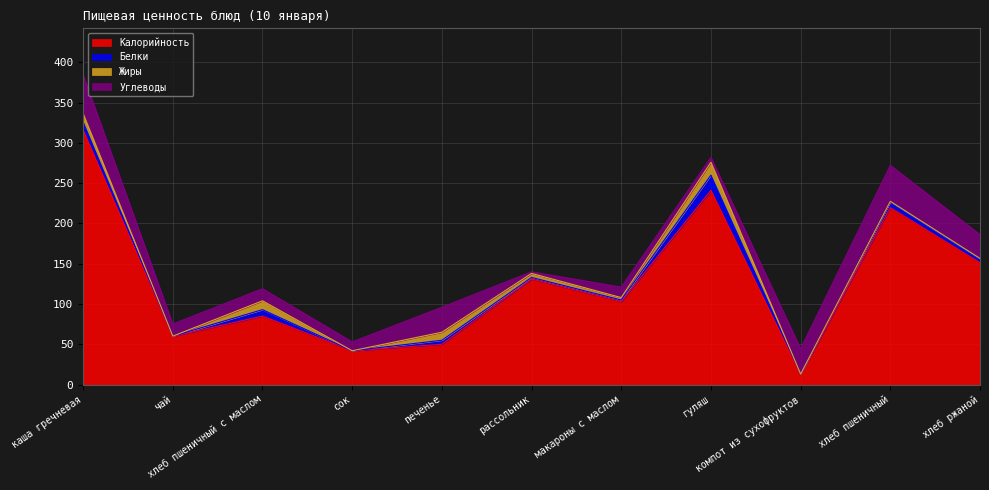

How many times do Углеводы and Жиры cross each other?

4